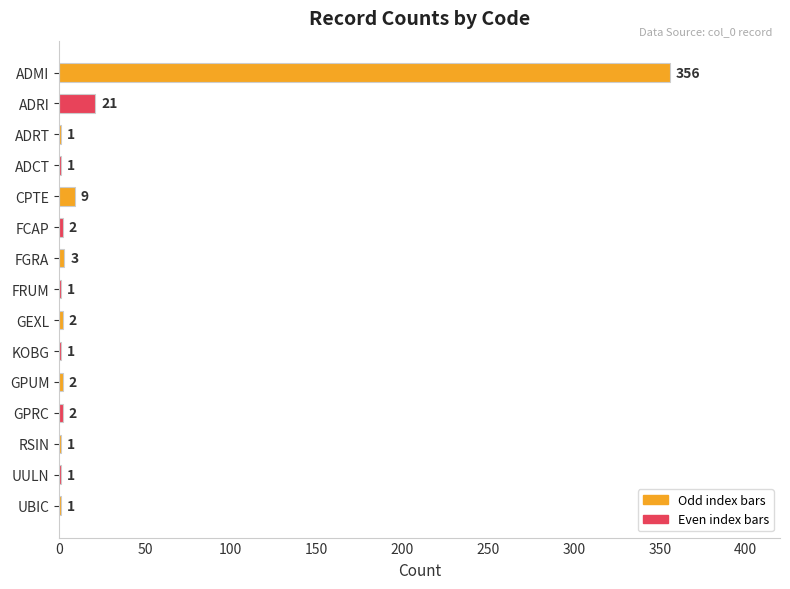

True or false: the data shows 1 at KOBG.

True